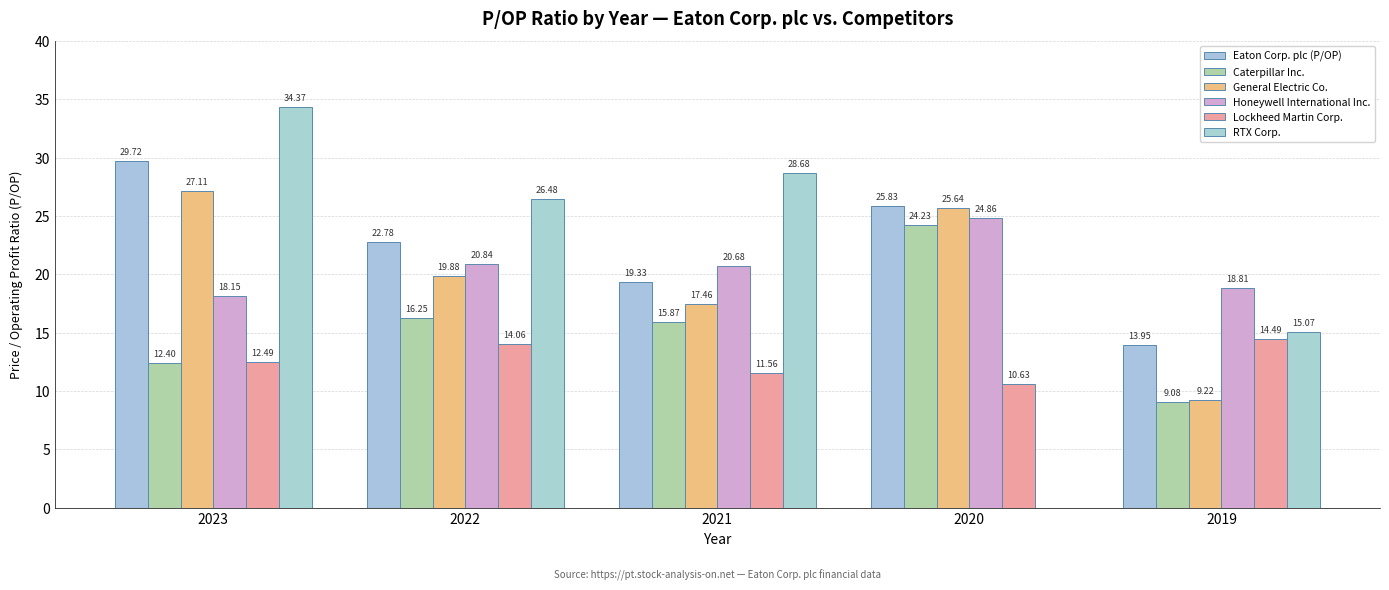

What is the total value across all series at 2020?

111.2